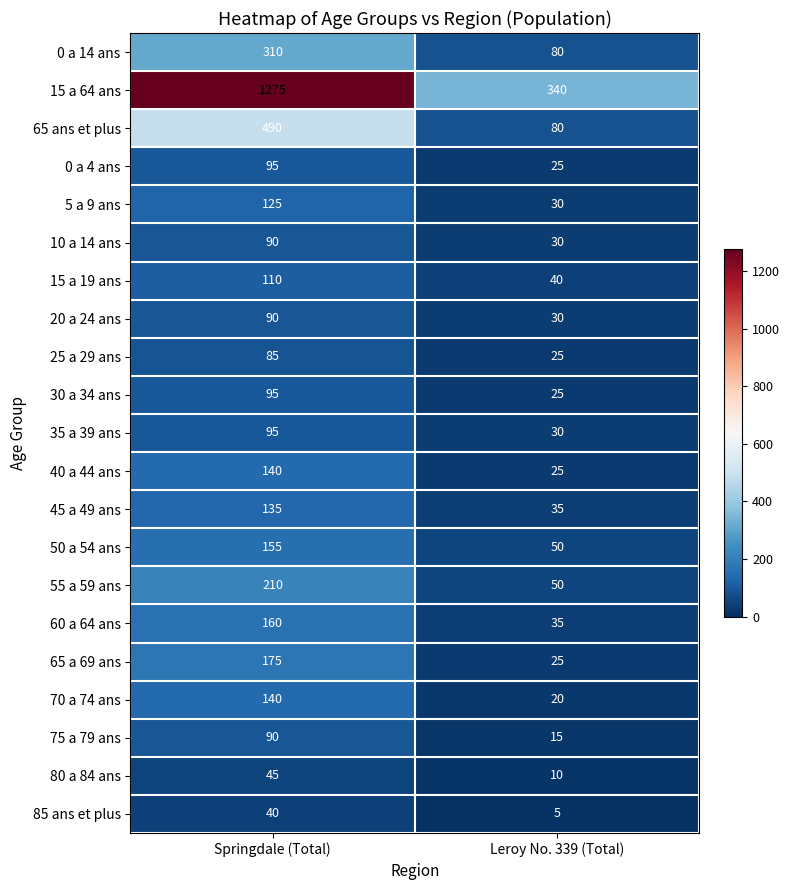

At which label is 50 a 54 ans closest to 102?

Leroy No. 339 (Total)